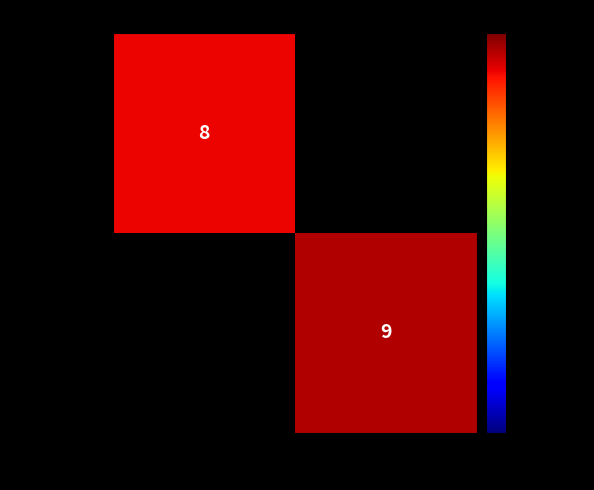

The value of 31e69310… at -1 is 8. True or false?

True